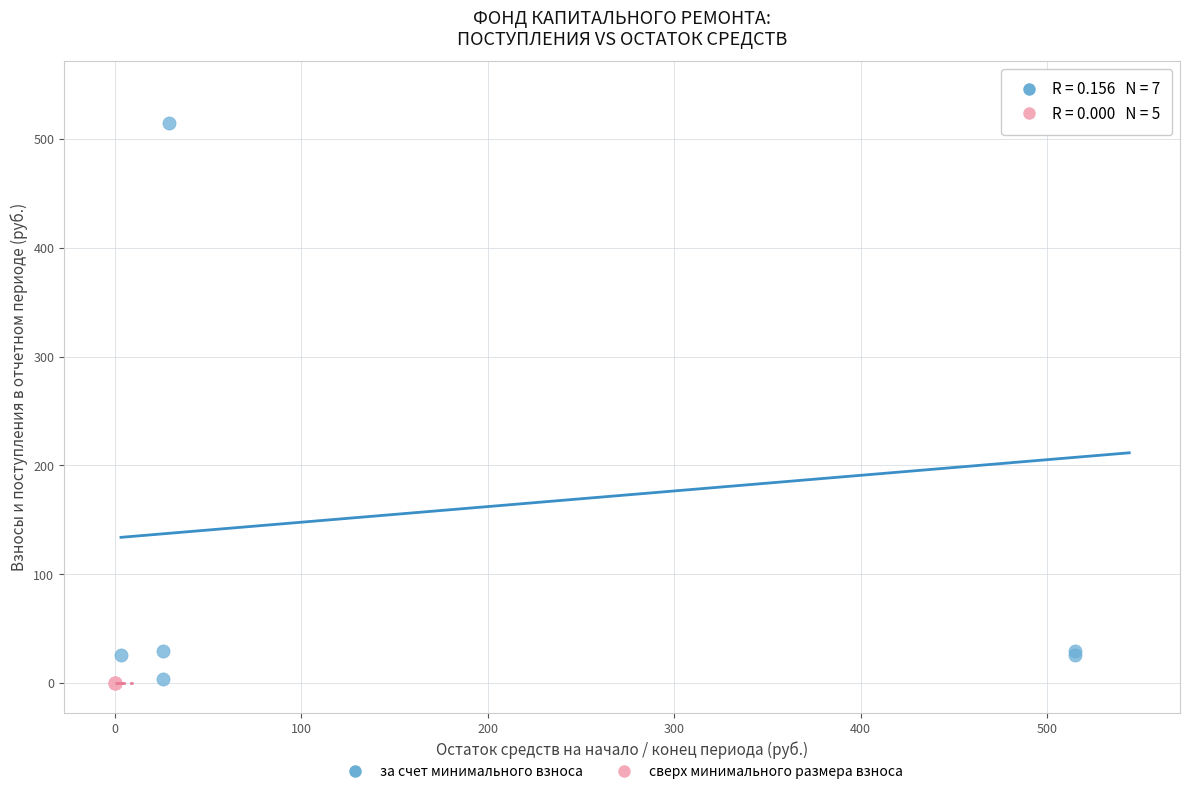

Which series contains the highest Y value?

за счет минимального взноса